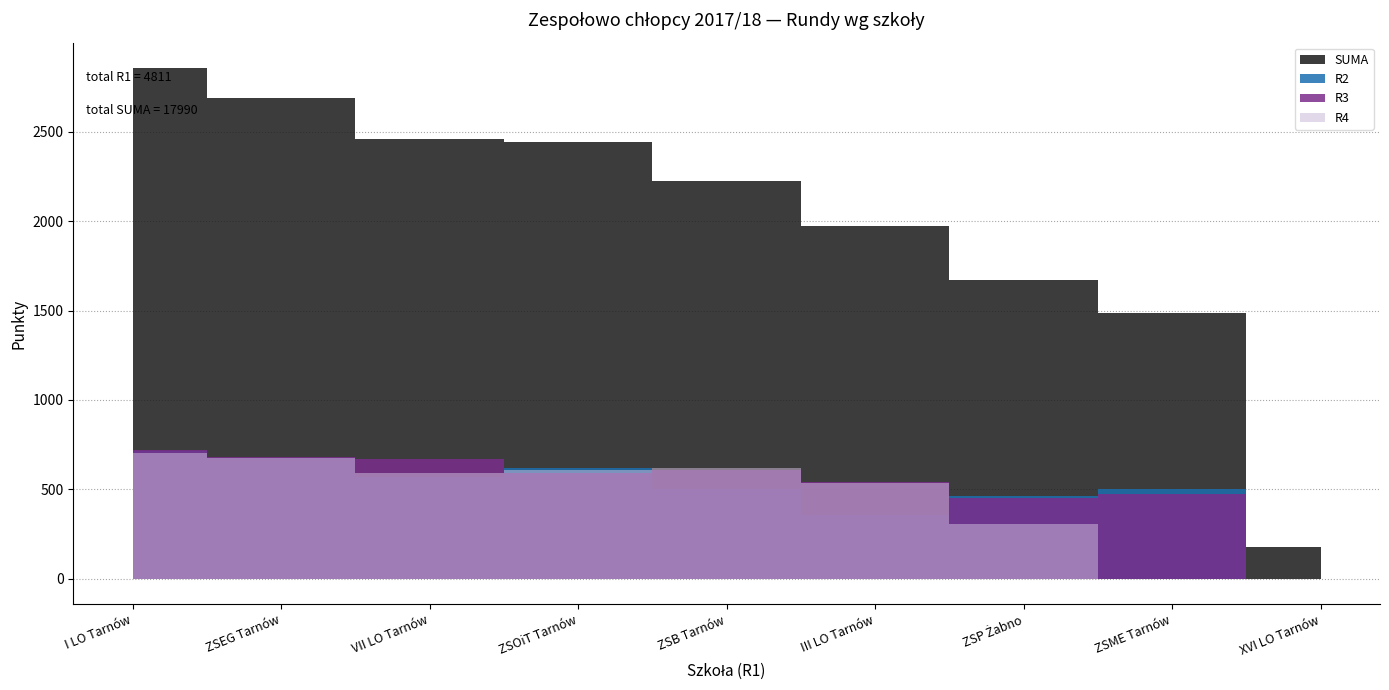

Reading left to right, what are all the values shown in this chart?

R2: I LO Tarnów=713	ZSEG Tarnów=673	VII LO Tarnów=569	ZSOiT Tarnów=621	ZSB Tarnów=503	III LO Tarnów=358	ZSP Żabno=463	ZSME Tarnów=502	XVI LO Tarnów=0
R3: I LO Tarnów=722	ZSEG Tarnów=680	VII LO Tarnów=667	ZSOiT Tarnów=594	ZSB Tarnów=607	III LO Tarnów=543	ZSP Żabno=452	ZSME Tarnów=473	XVI LO Tarnów=0
R4: I LO Tarnów=704	ZSEG Tarnów=675	VII LO Tarnów=591	ZSOiT Tarnów=610	ZSB Tarnów=620	III LO Tarnów=534	ZSP Żabno=305	ZSME Tarnów=0	XVI LO Tarnów=0
SUMA: I LO Tarnów=2857	ZSEG Tarnów=2692	VII LO Tarnów=2459	ZSOiT Tarnów=2446	ZSB Tarnów=2223	III LO Tarnów=1976	ZSP Żabno=1669	ZSME Tarnów=1489	XVI LO Tarnów=179